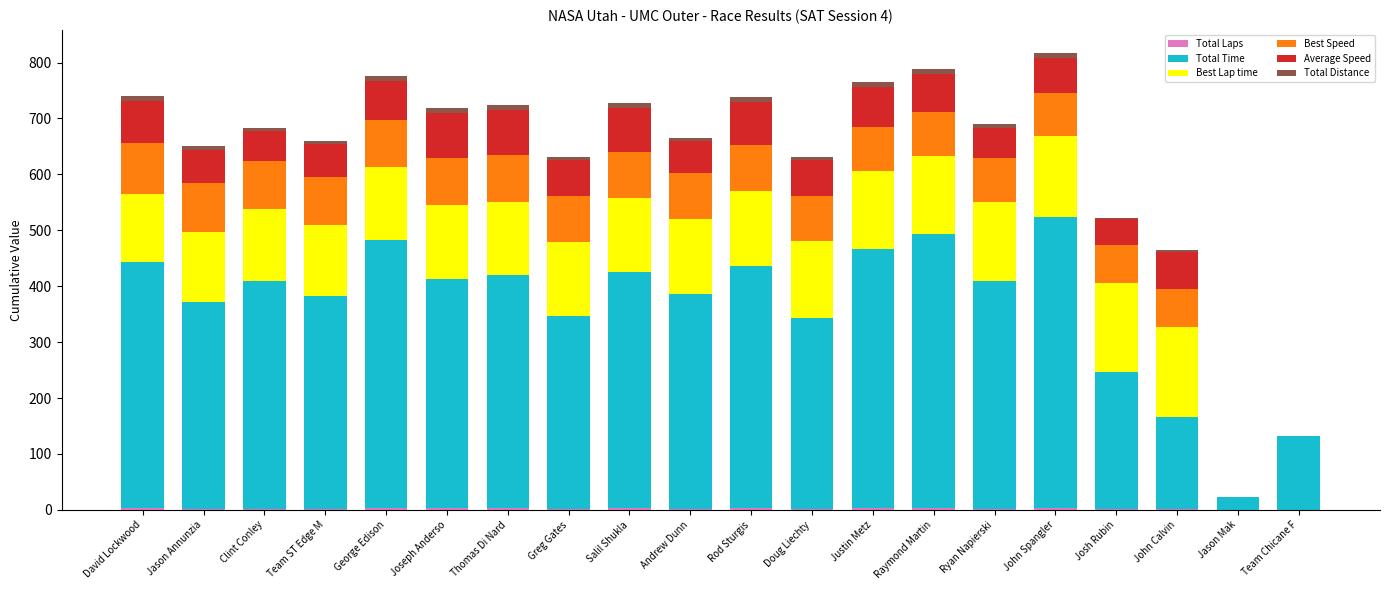

Between Clint Conley and Ryan Napierski, which series saw the biggest shift?

Best Lap time